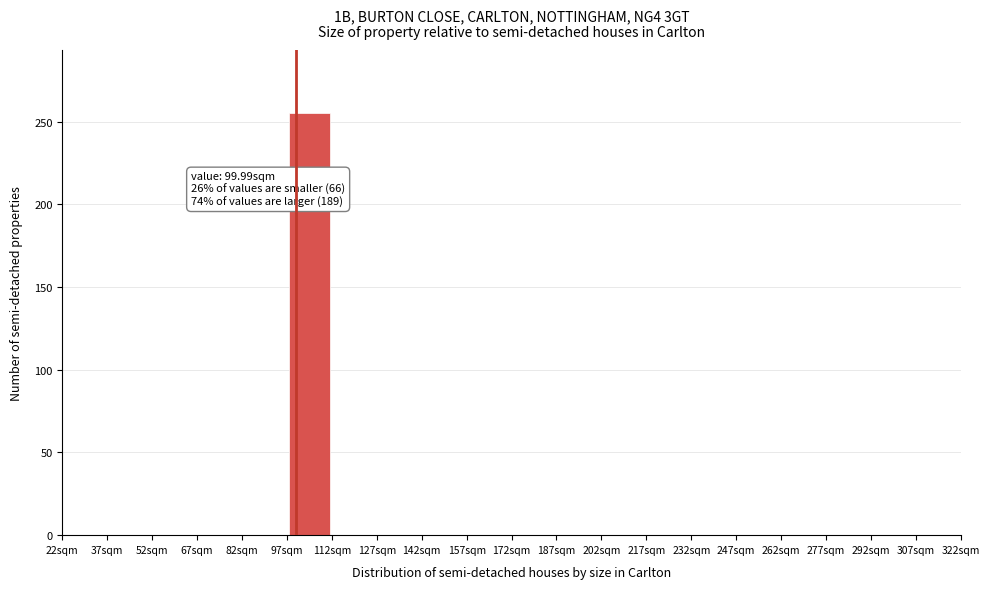

Which range on the x-axis has the tallest bar?

97 to 112